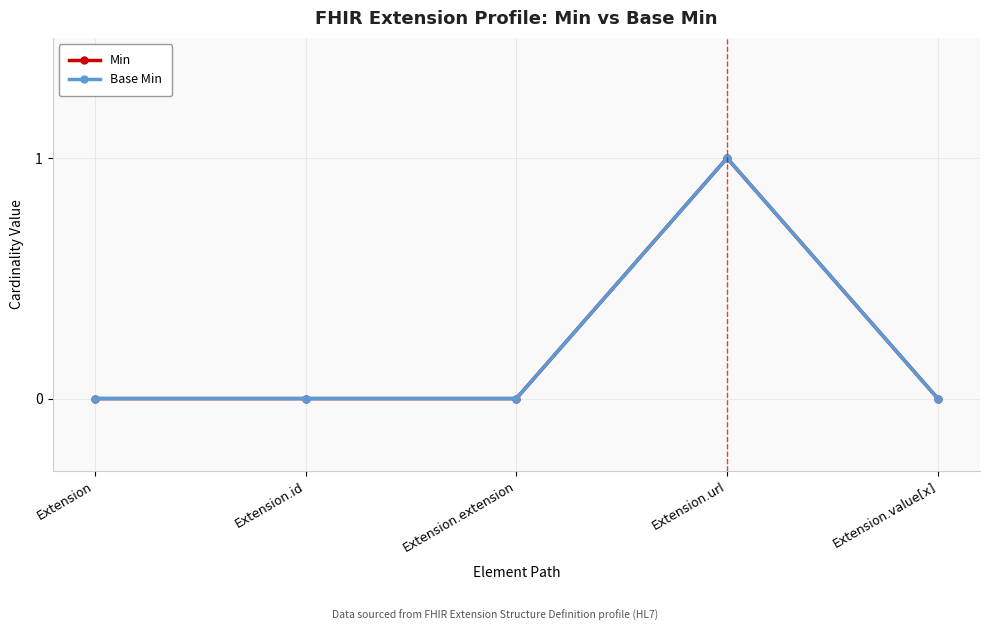

Does the chart have visible grid lines?

Yes